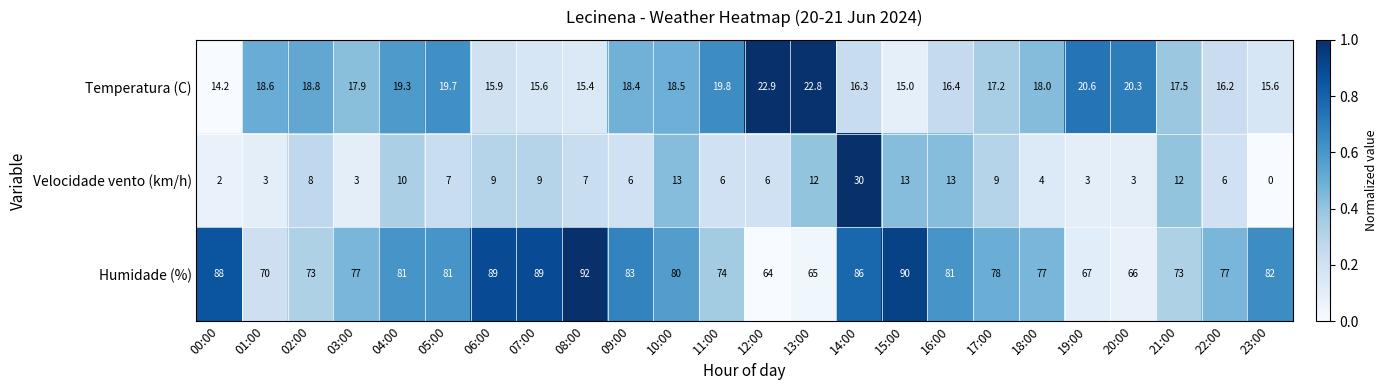

Rank the series at 04:00 from highest to lowest value.

Humidade (%), Temperatura (C), Velocidade vento (km/h)